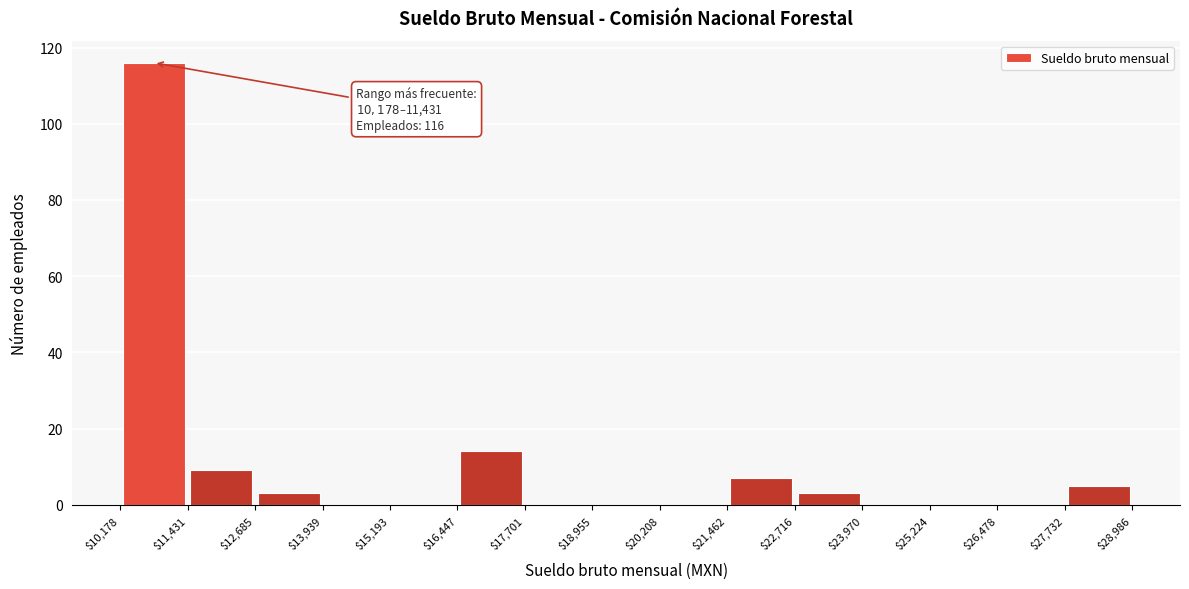

Which range on the x-axis has the tallest bar?

$10,178 to $11,431